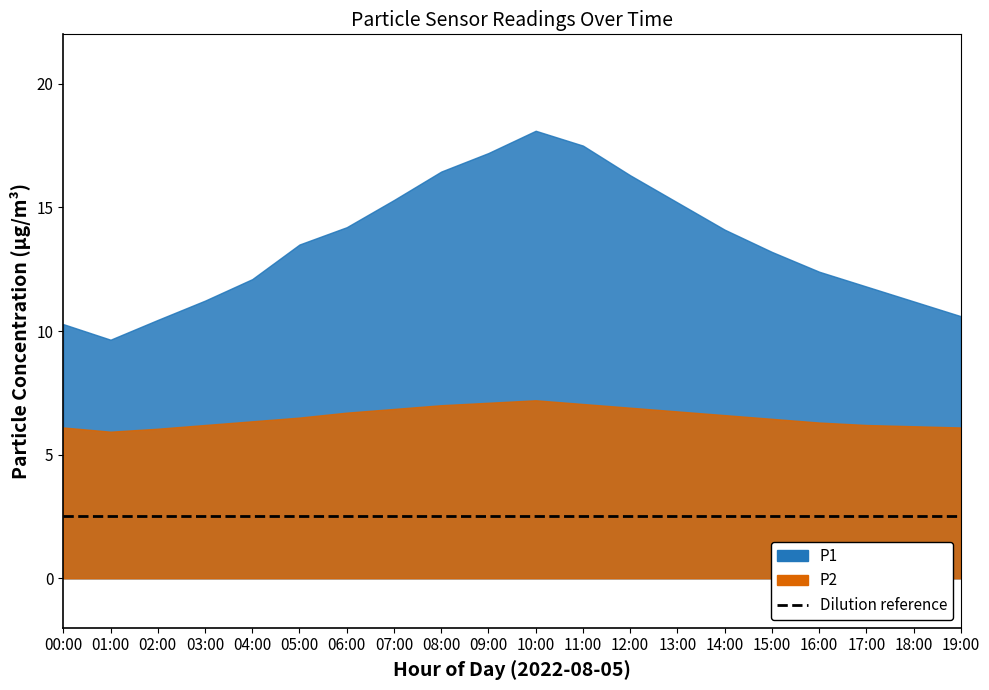

List the series in order of their peak value, lowest first.

P2, P1